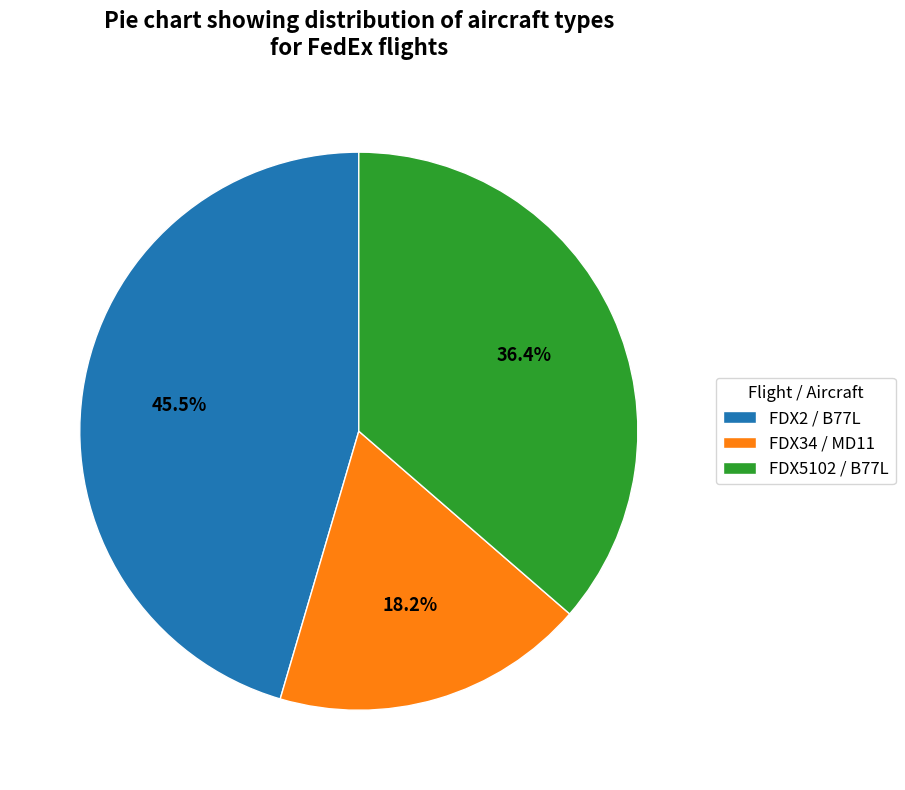

Which category has the smallest portion of the pie?

FDX34 / MD11